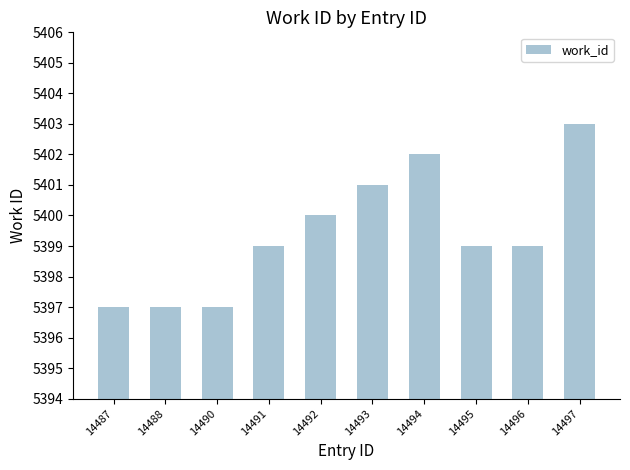

What is the minimum value shown in the chart?

5397